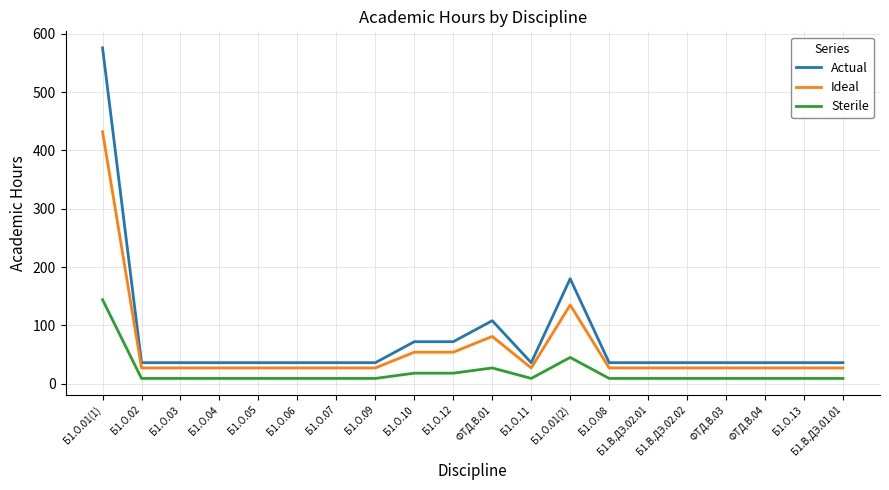

List the series in order of their overall mean, lowest first.

Sterile, Ideal, Actual